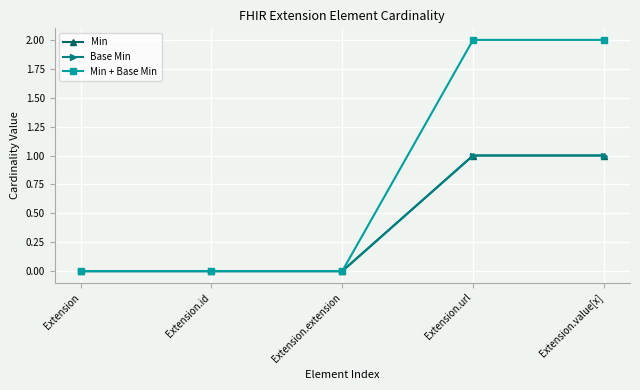

What is the label of the 2nd point from the left?

Extension.id